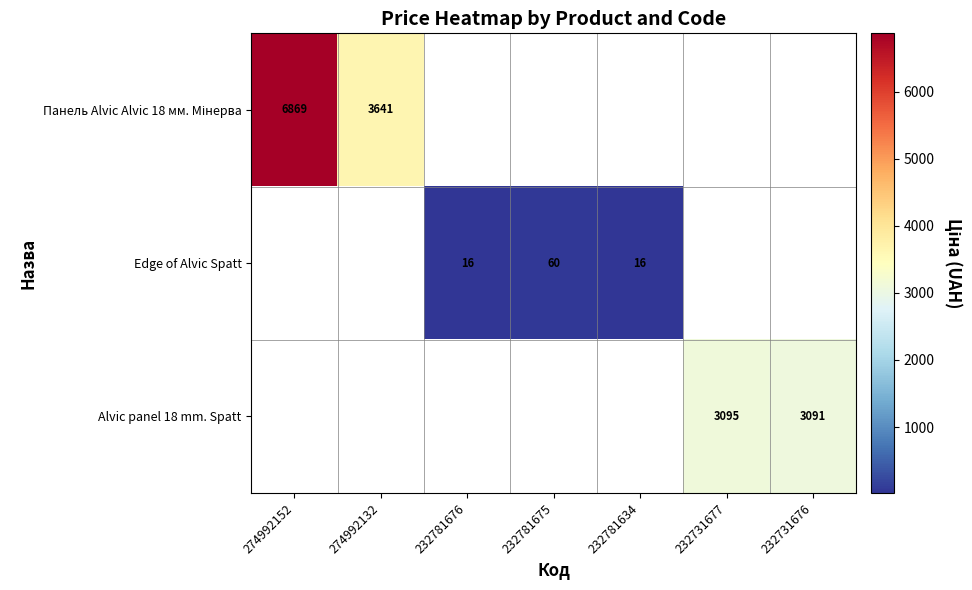

At which label does Панель Alvic Alvic 18 мм. Мінерва reach its minimum?

274992132